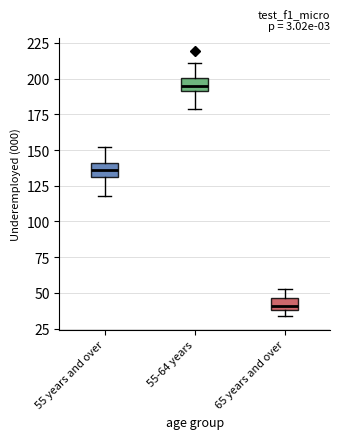

Which box has the lowest median line?

65 years and over